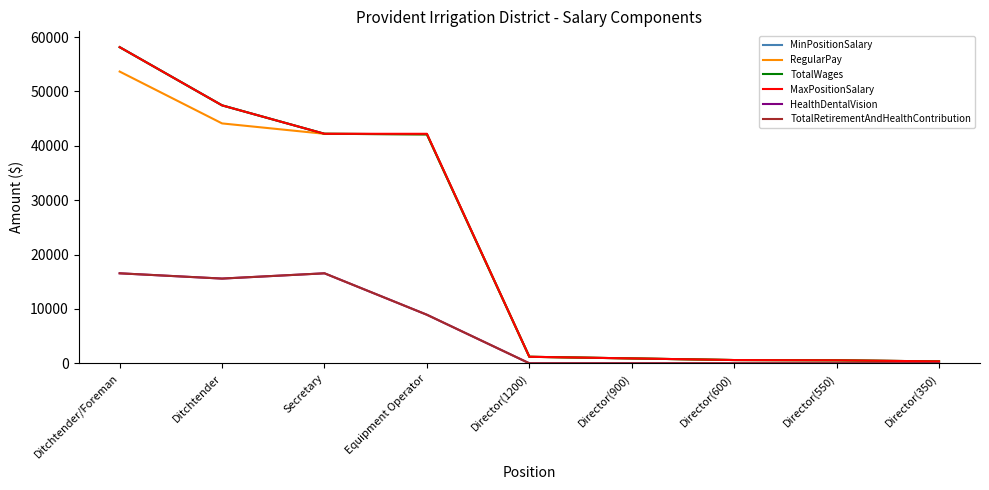

True or false: TotalWages and TotalRetirementAndHealthContribution cross at least once.

False